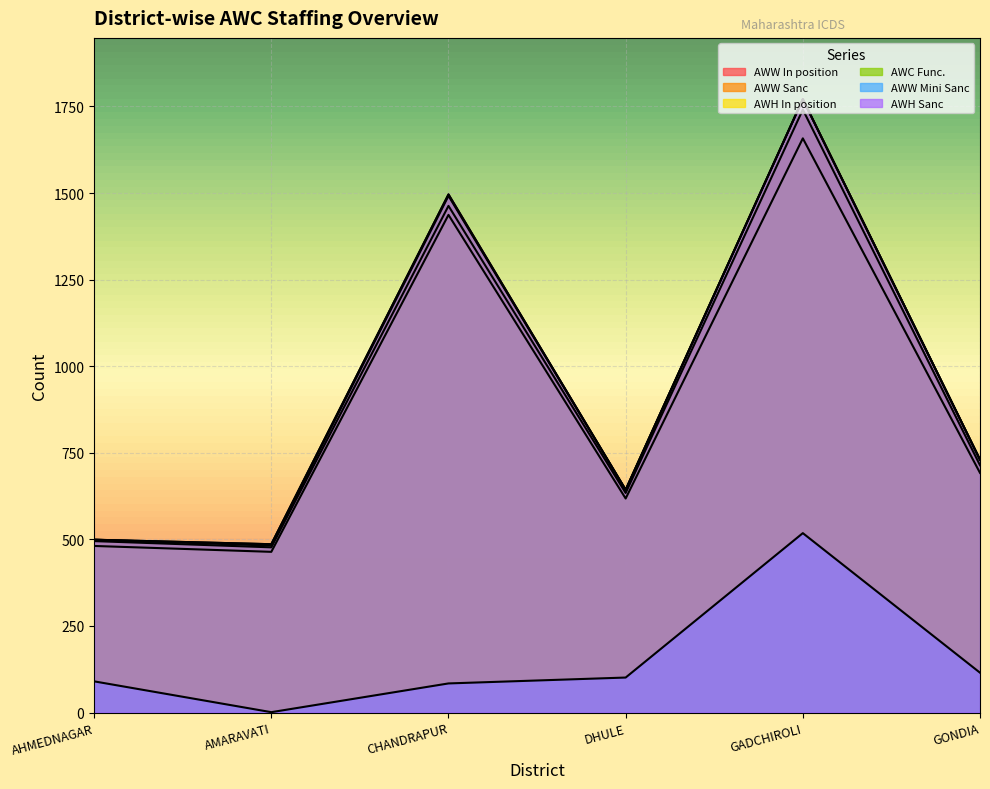

What is the value of the AWH Sanc point at the 1st from the left?

499